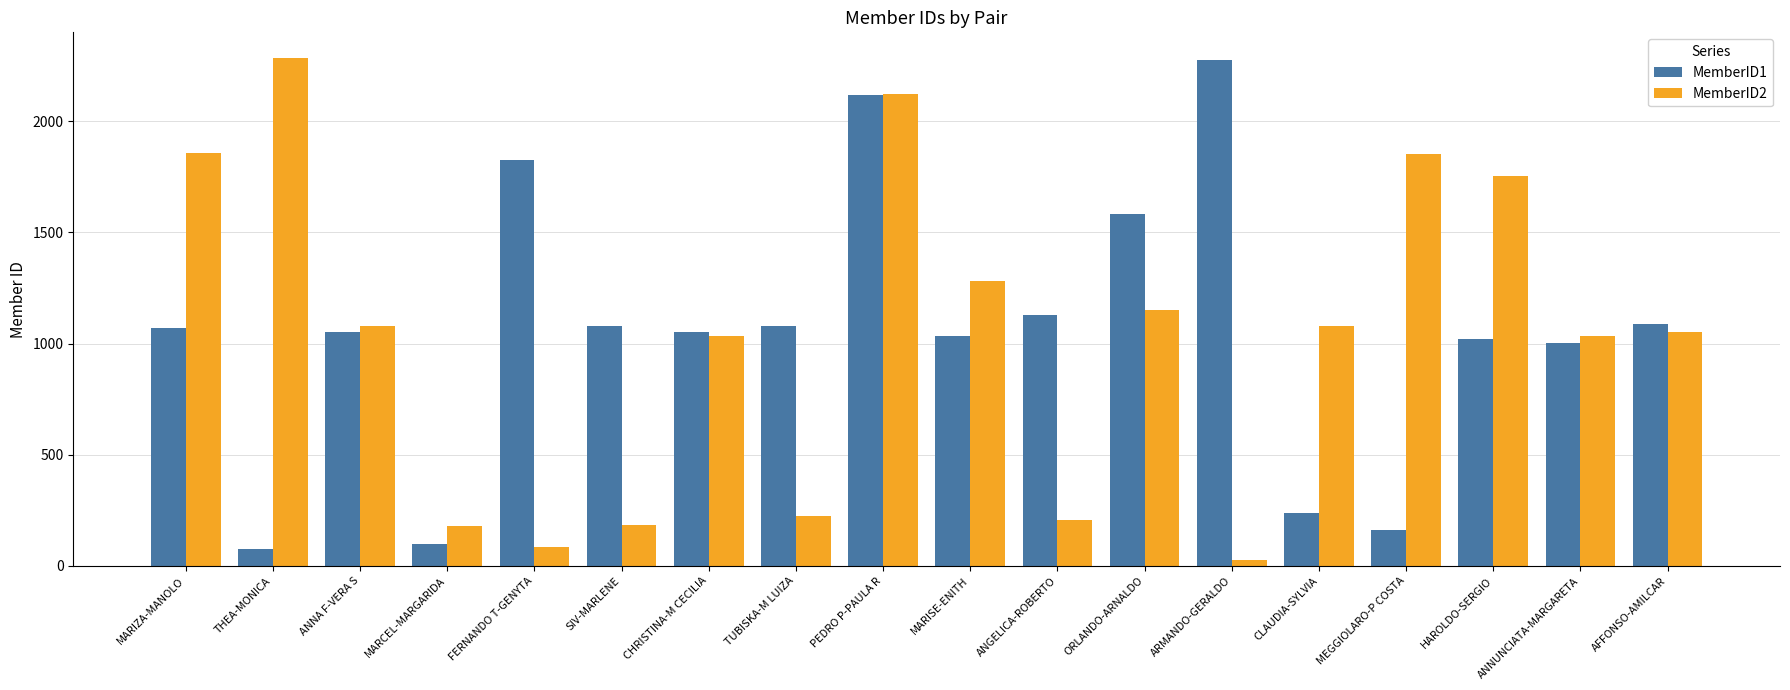

What is the difference between the MemberID2 values at AFFONSO-AMILCAR and MARISE-ENITH?

231